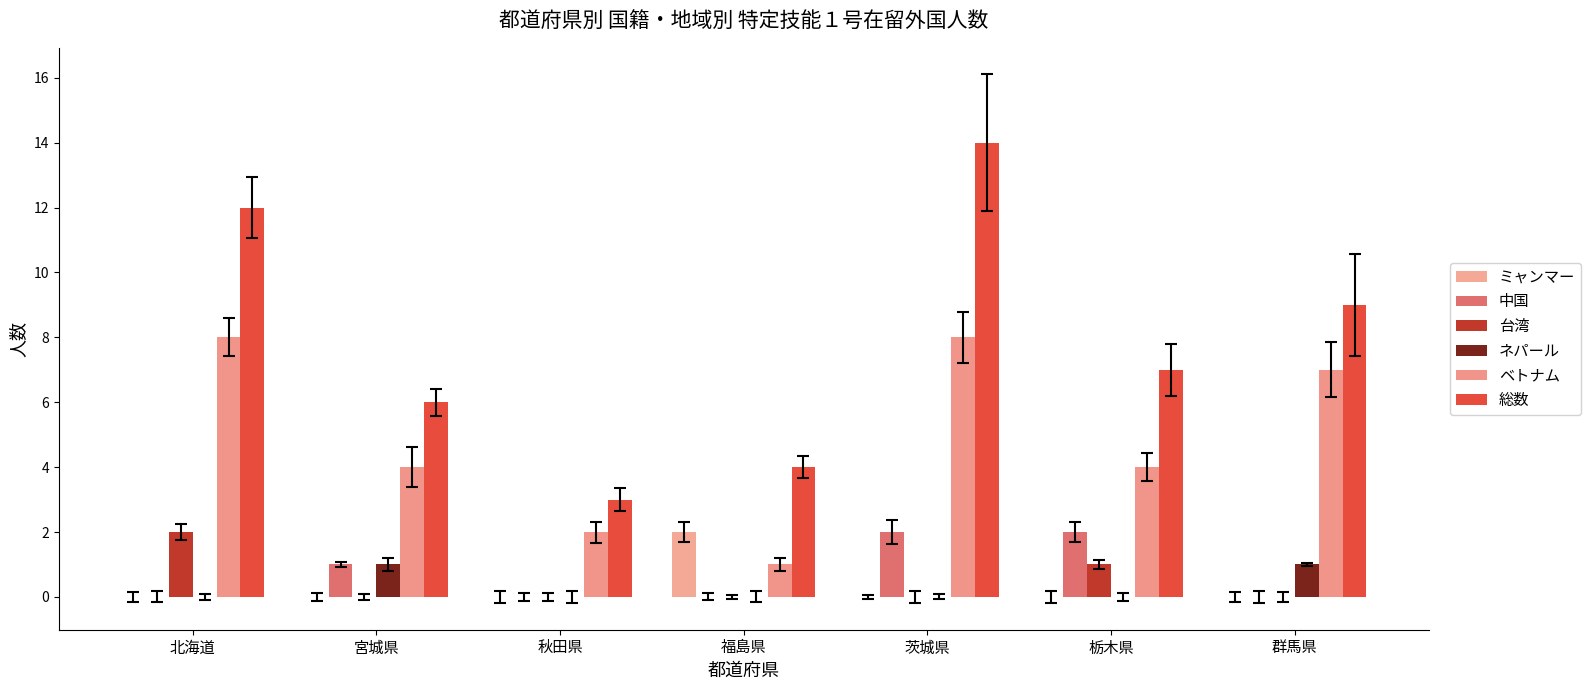

What are all the series names shown in the legend?

ミャンマー, 中国, 台湾, ネパール, ベトナム, 総数